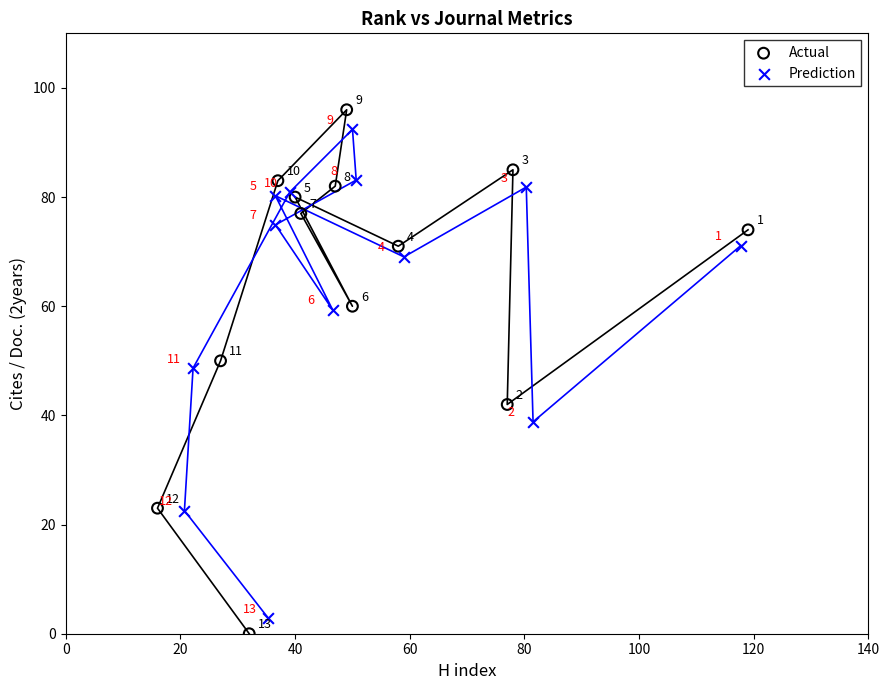

Which series contains the highest Y value?

Actual